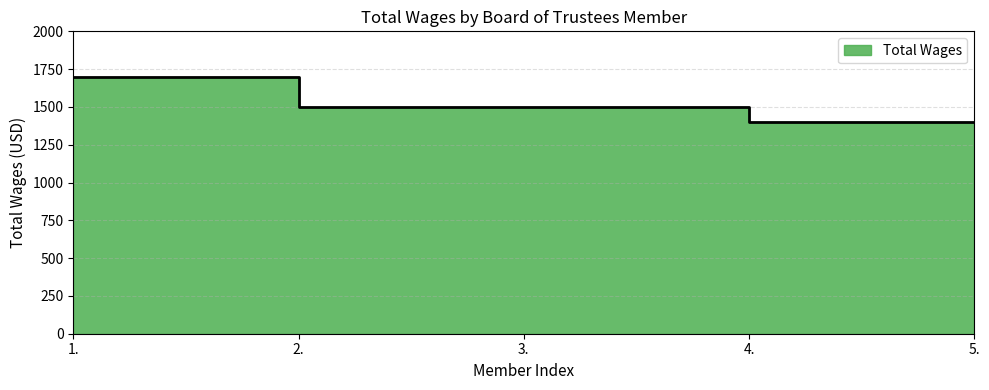

True or false: the data has more than 1 interior local peaks.

False